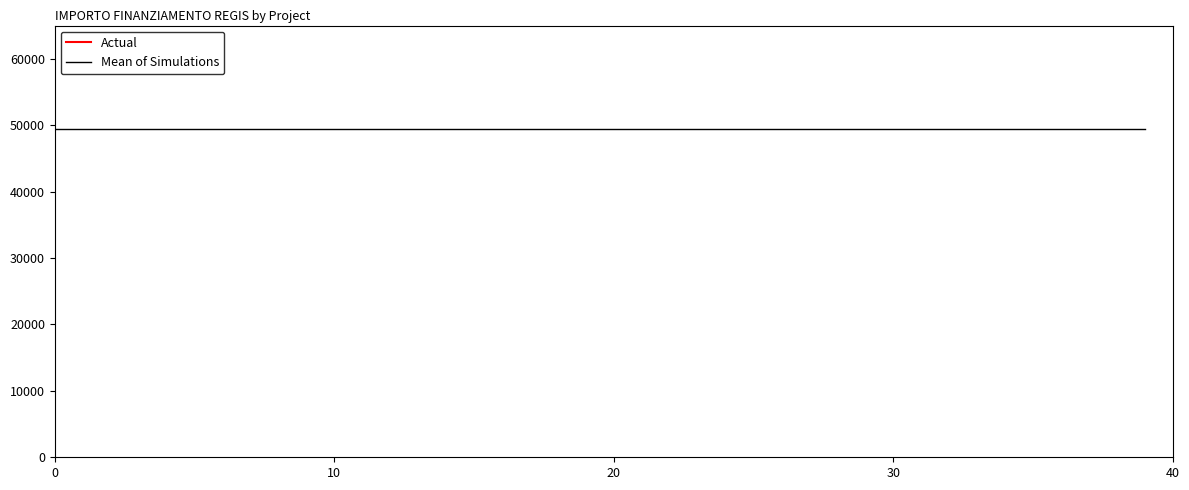

True or false: Actual and Mean of Simulations cross at least once.

False